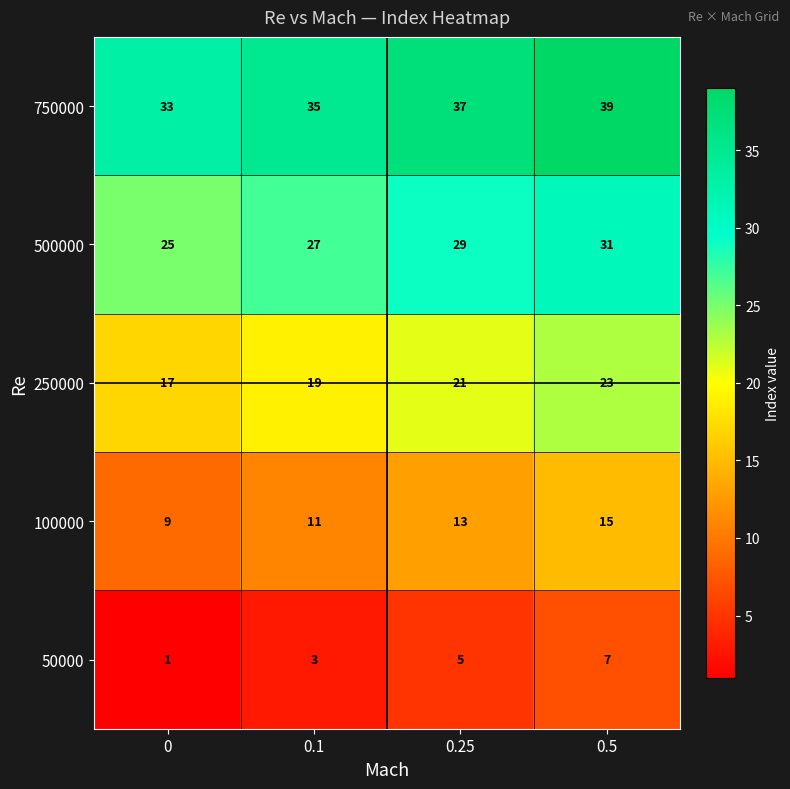

How many data points does each series have?

4